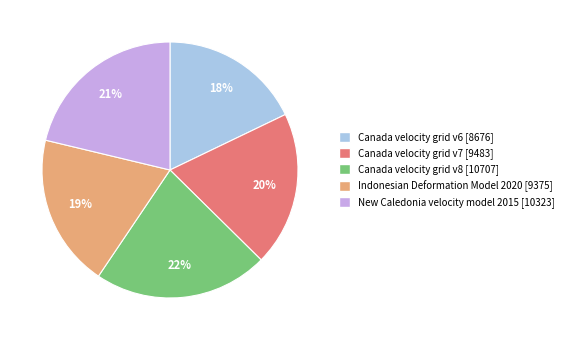

To the nearest percent, what is the combined percentage of Canada velocity grid v8 and New Caledonia velocity model 2015?

43%